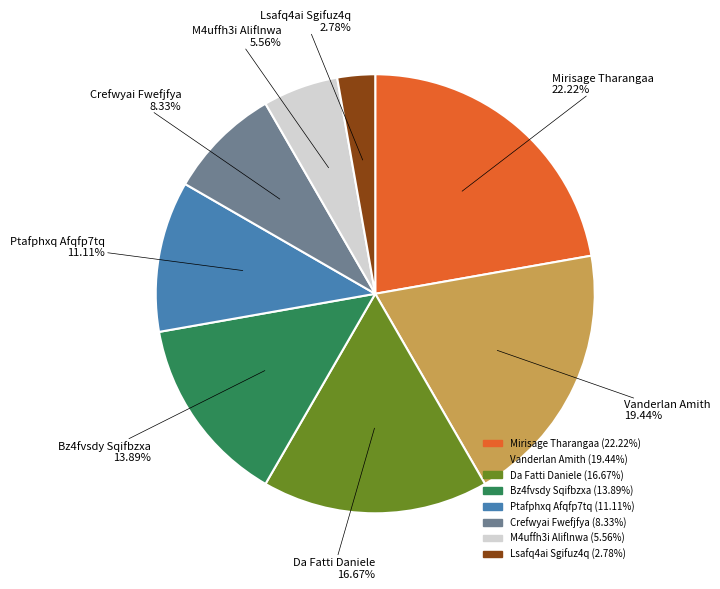

Is there a majority slice in this chart?

No